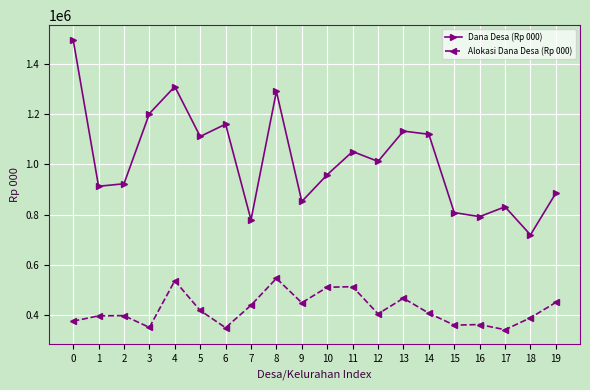

List the series in order of their peak value, lowest first.

Alokasi Dana Desa (Rp 000), Dana Desa (Rp 000)